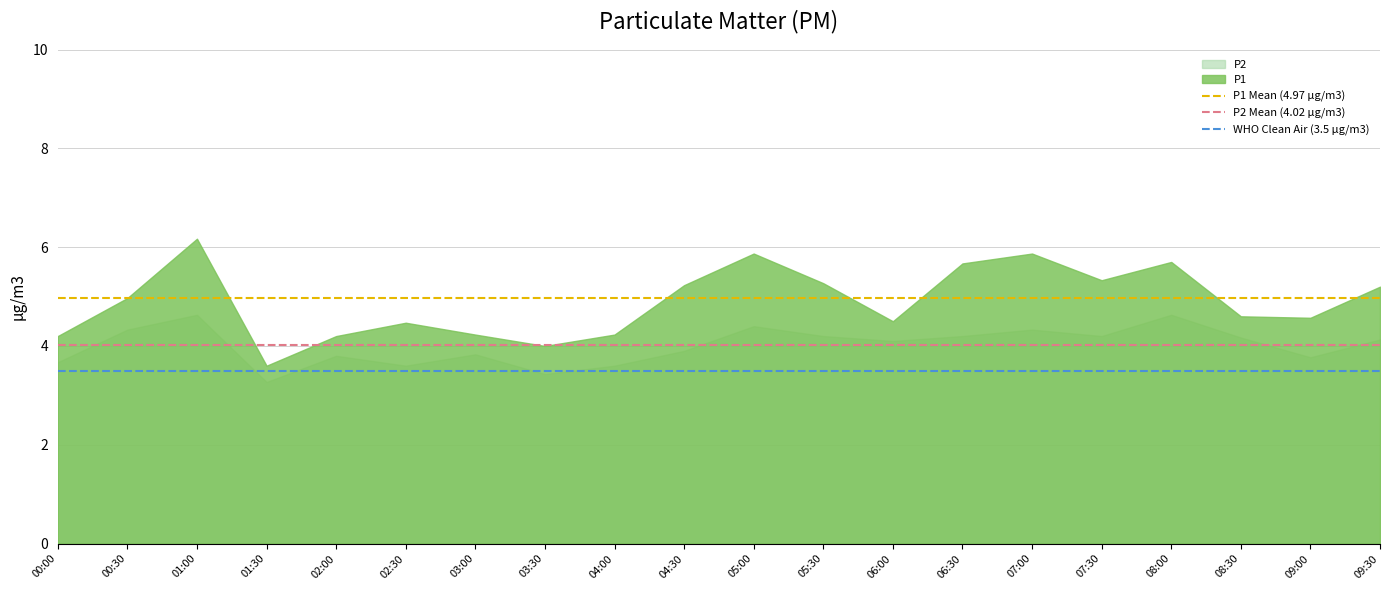

Does the chart have visible grid lines?

Yes